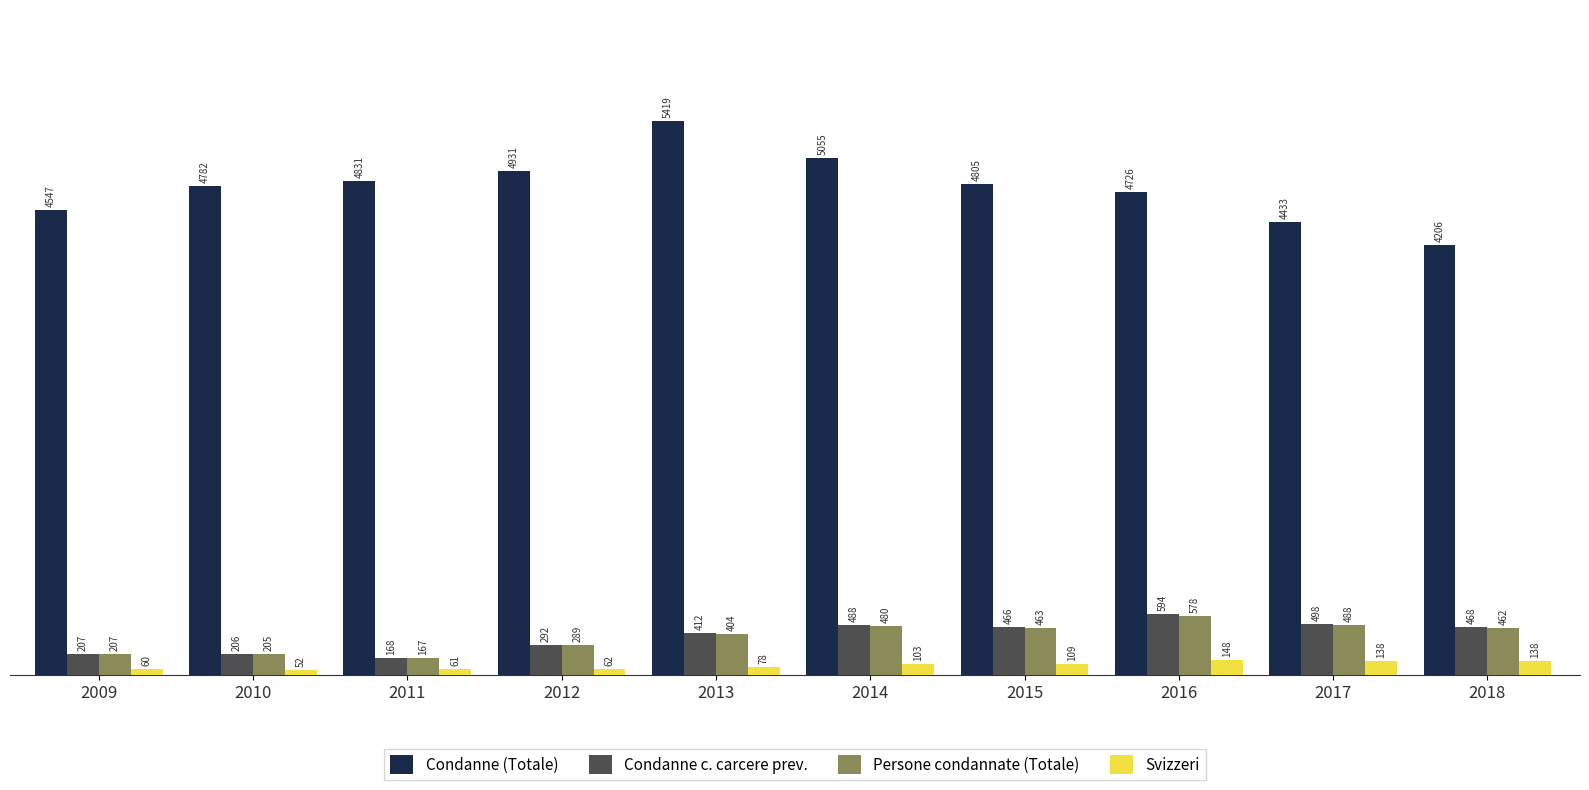

How many bars are there in each group?

4